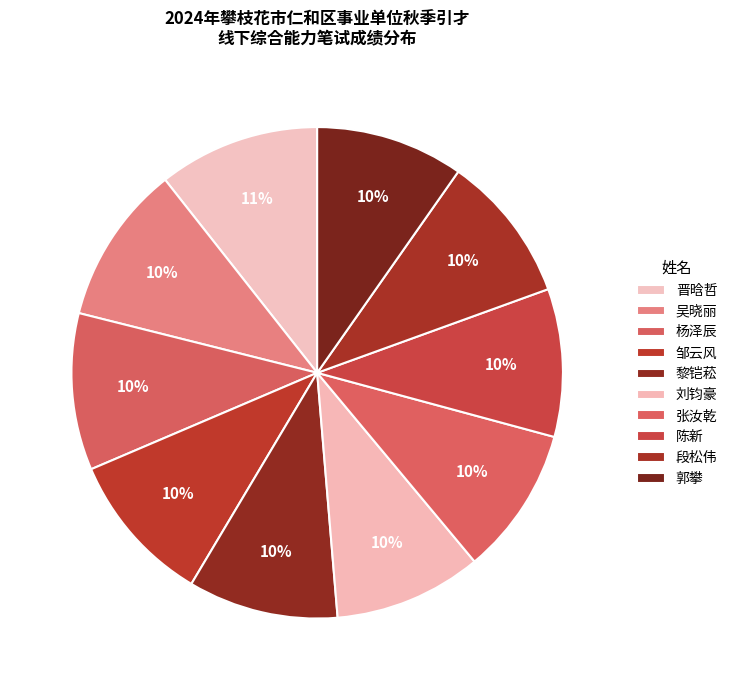

To the nearest percent, what is the combined percentage of 段松伟 and 刘钧豪?

19%